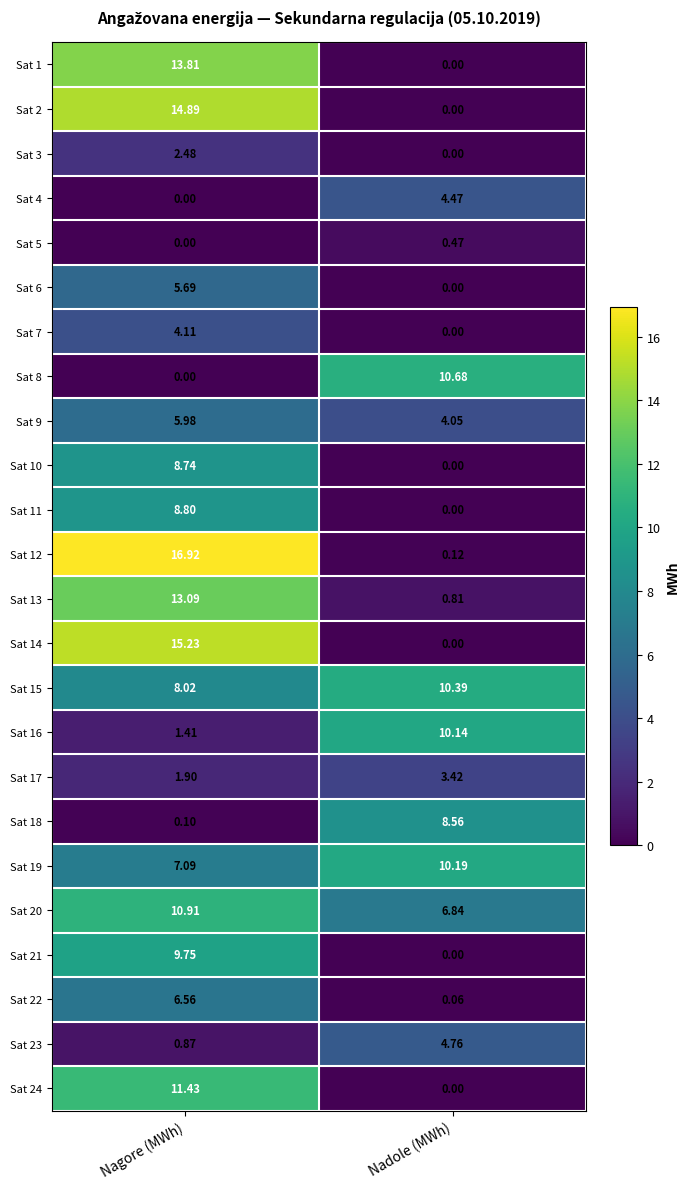

Which category has the lowest value in the Sat 21 series?

Nadole (MWh)